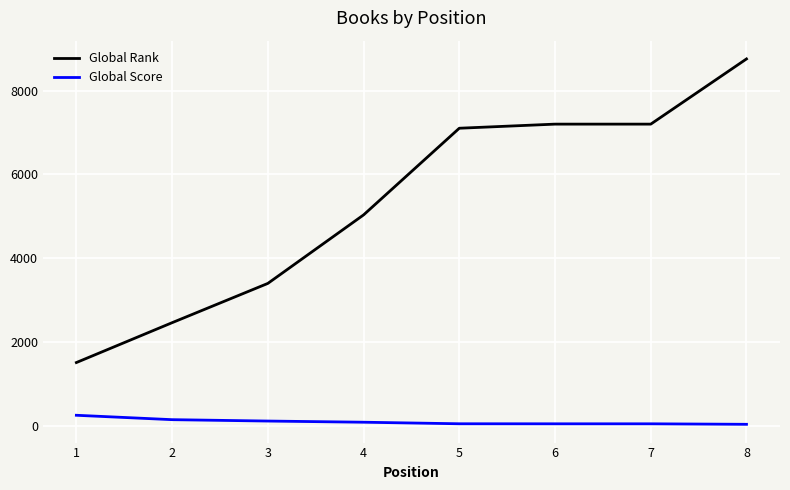

Rank the series by their average value, from lowest to highest.

Global Score, Global Rank